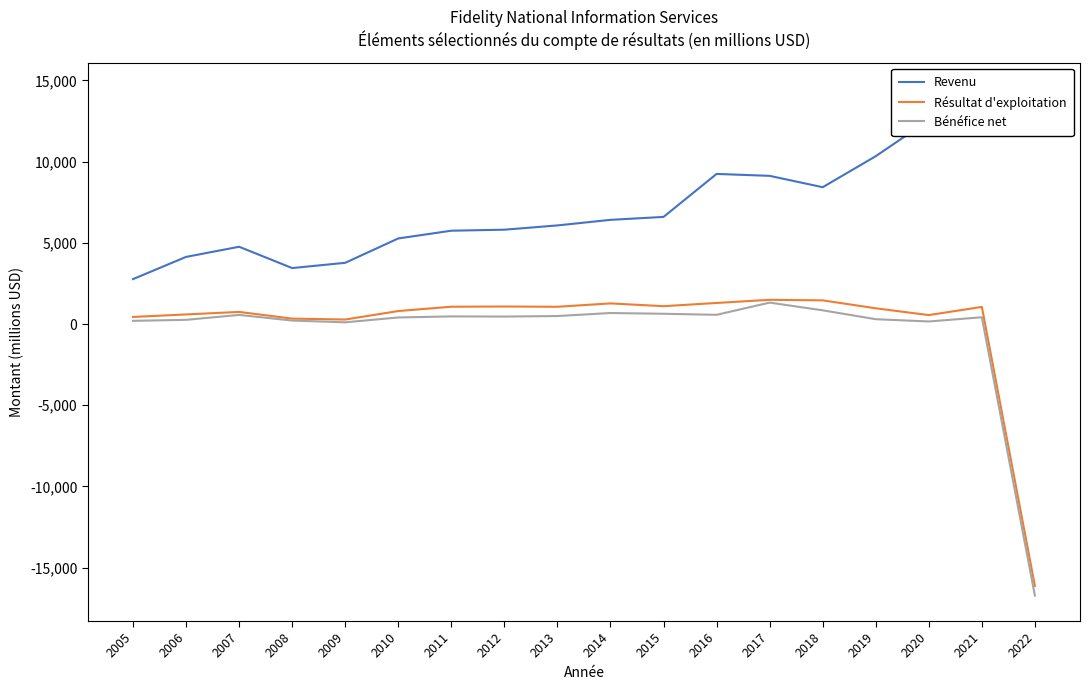

Reading right to left, list all the values displayed in this chart.

Revenu: 2022=14528	2021=13877	2020=12552	2019=10333	2018=8423	2017=9123	2016=9241	2015=6595	2014=6414	2013=6071	2012=5808	2011=5746	2010=5270	2009=3770	2008=3446	2007=4758	2006=4133	2005=2766
Résultat d'exploitation: 2022=-16119	2021=1055	2020=552	2019=969	2018=1458	2017=1492	2016=1298	2015=1099	2014=1271	2013=1064	2012=1079	2011=1067	2010=801	2009=278	2008=335	2007=746	2006=592	2005=437
Bénéfice net: 2022=-16720	2021=417	2020=158	2019=298	2018=846	2017=1319	2016=568	2015=632	2014=679	2013=493	2012=461	2011=470	2010=405	2009=106	2008=215	2007=561	2006=259	2005=197